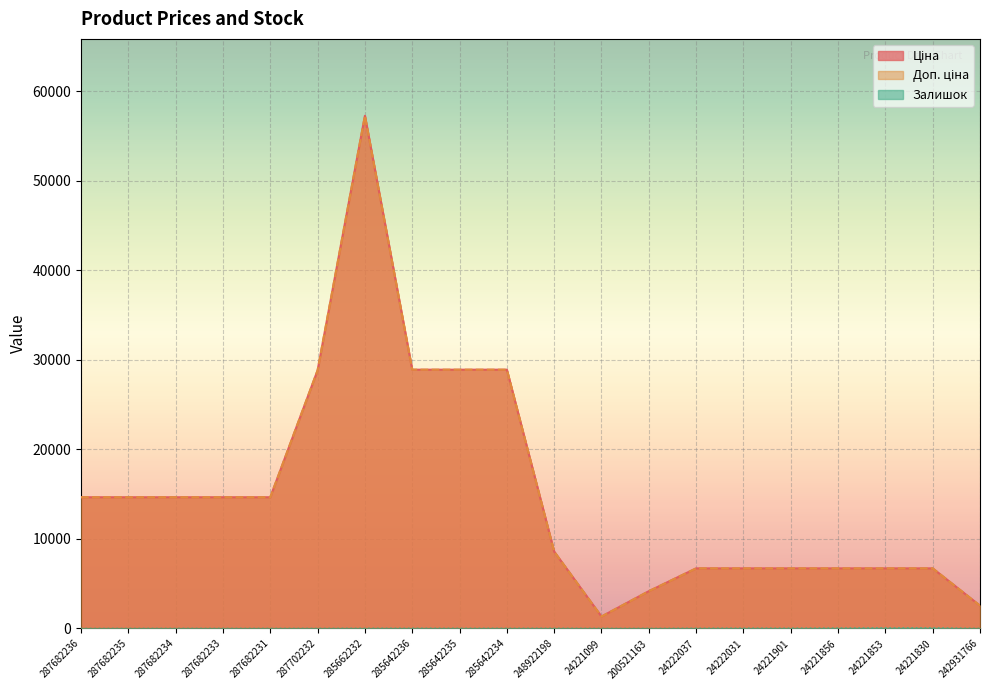

Which category has the highest value in the Доп. ціна series?

285662232